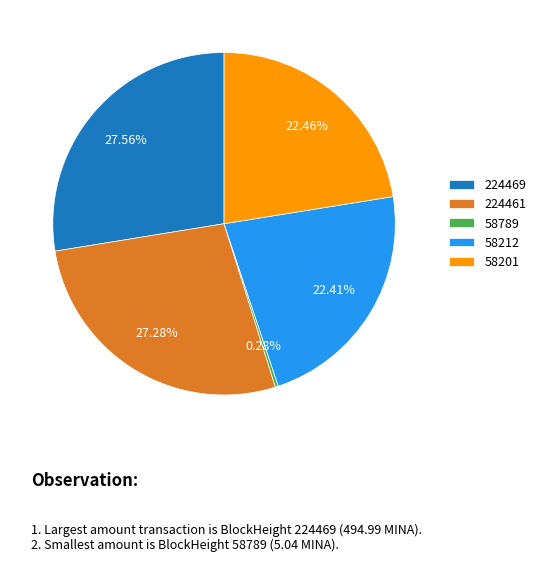

To the nearest percent, what is the difference between the largest and smallest slice percentages?

27%